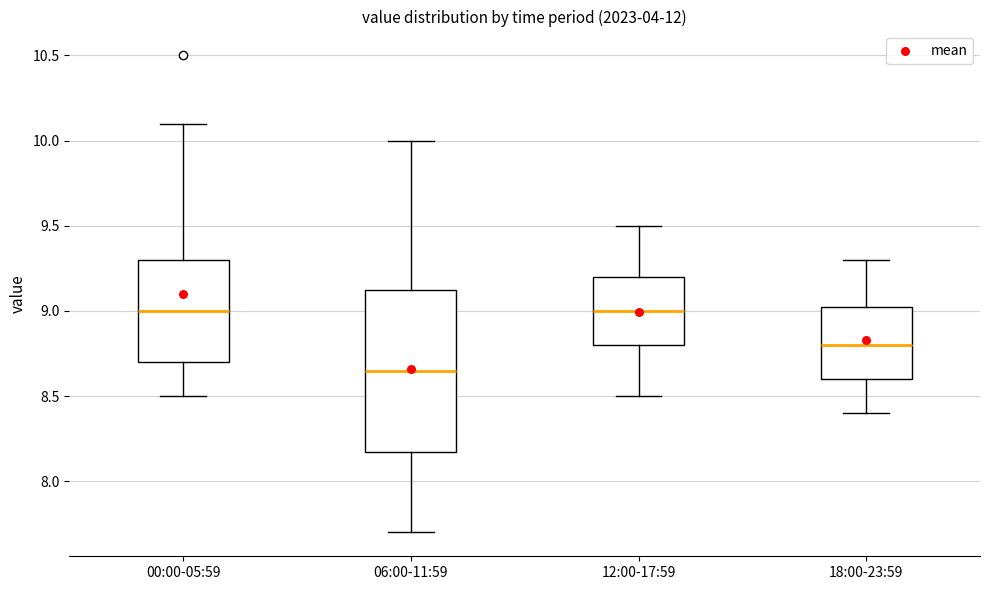

Which box's median line is the lowest?

06:00-11:59